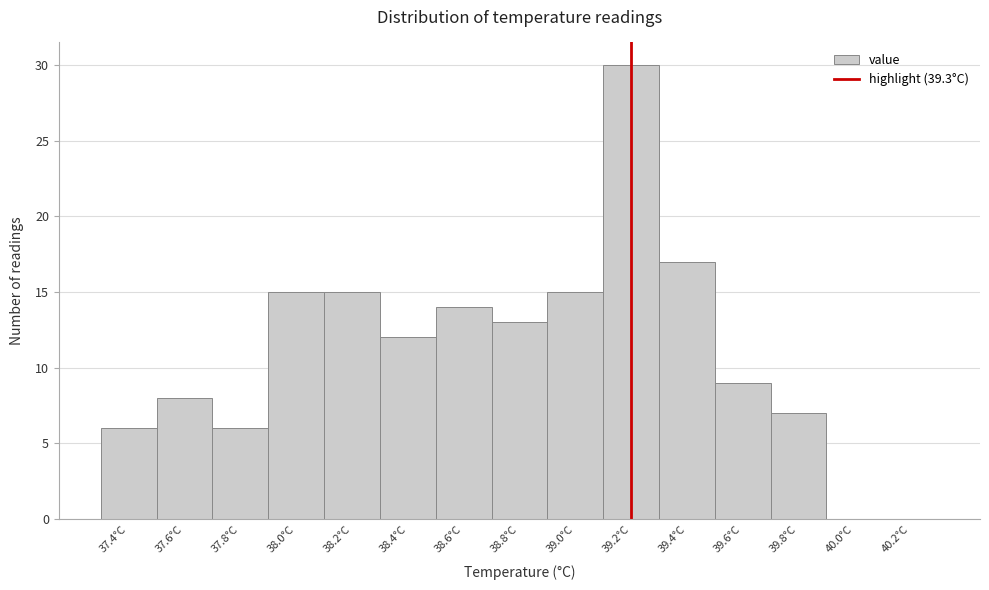

Reading left to right, list all the values displayed in this chart.

37.4°C=6	37.6°C=8	37.8°C=6	38.0°C=15	38.2°C=15	38.4°C=12	38.6°C=14	38.8°C=13	39.0°C=15	39.2°C=30	39.4°C=17	39.6°C=9	39.8°C=7	40.0°C=0	40.2°C=0